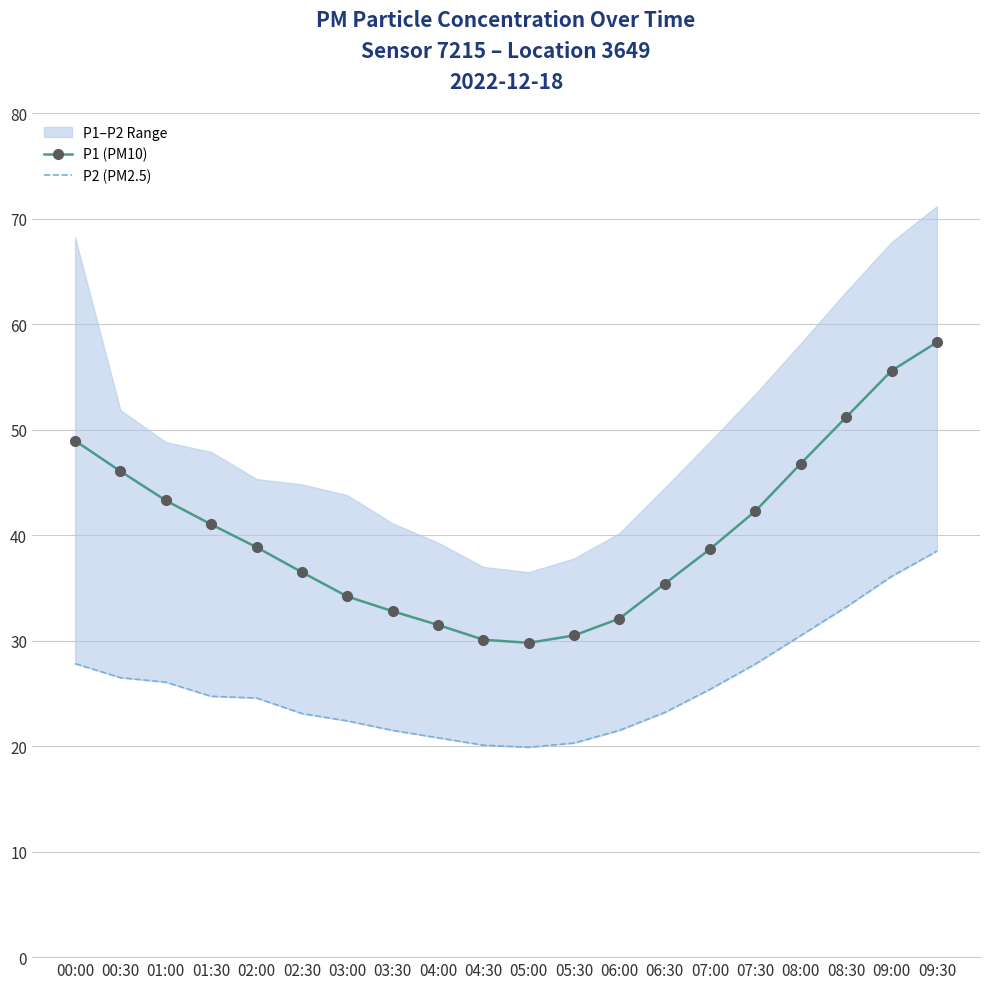

True or false: P1 (PM10) and P2 (PM2.5) intersect in this chart.

False